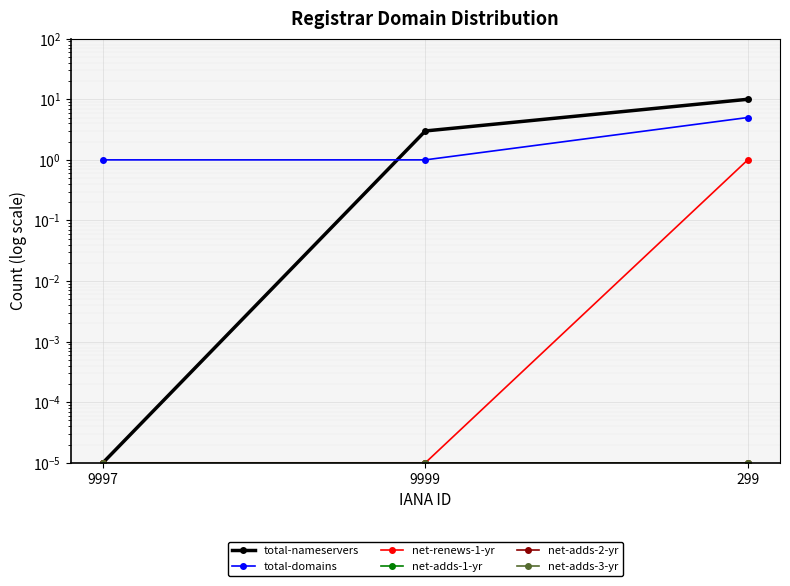

Which series has the largest total across all categories?

total-nameservers